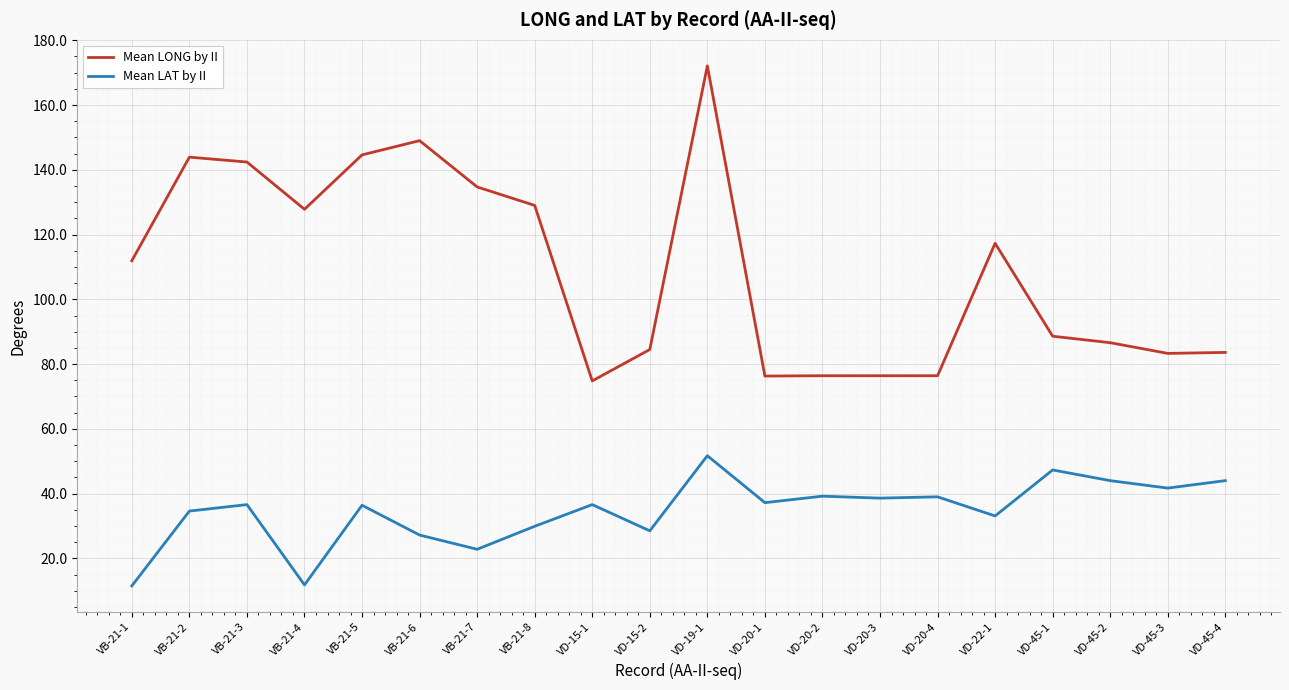

Is the value of Mean LONG by II at VD-45-2 greater than the value of Mean LAT by II at VD-19-1?

Yes